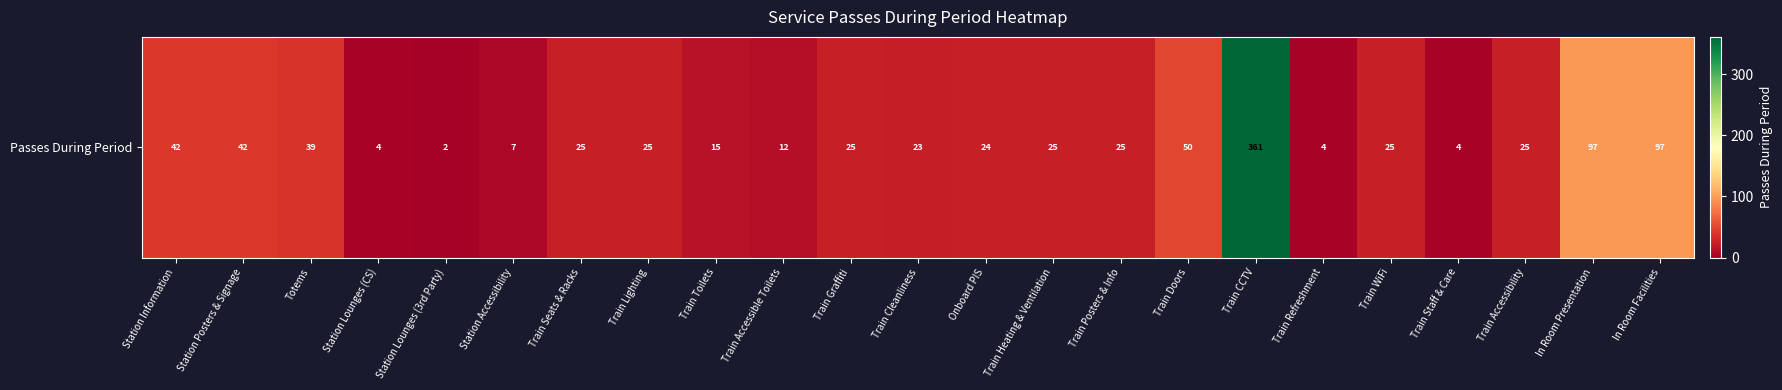

What is the minimum value shown in the chart?

2